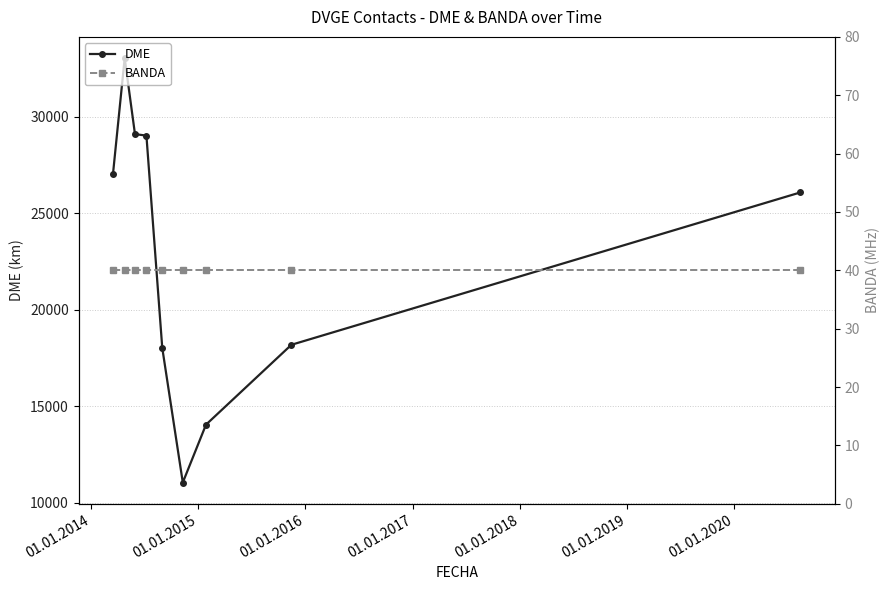

Which series has the largest total across all categories?

DME